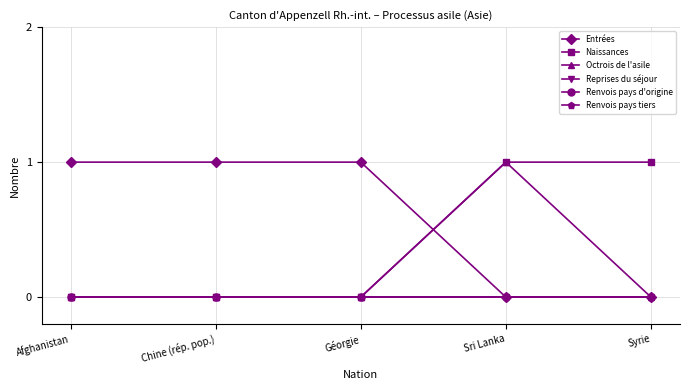

Does the chart have visible grid lines?

Yes